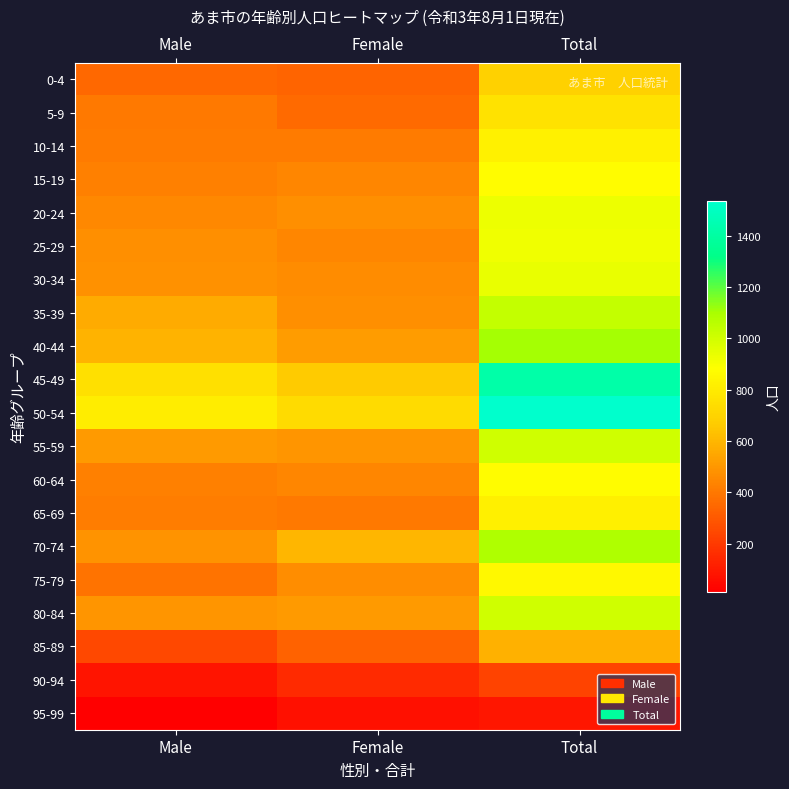

What is the total value across all series at Total?

17580